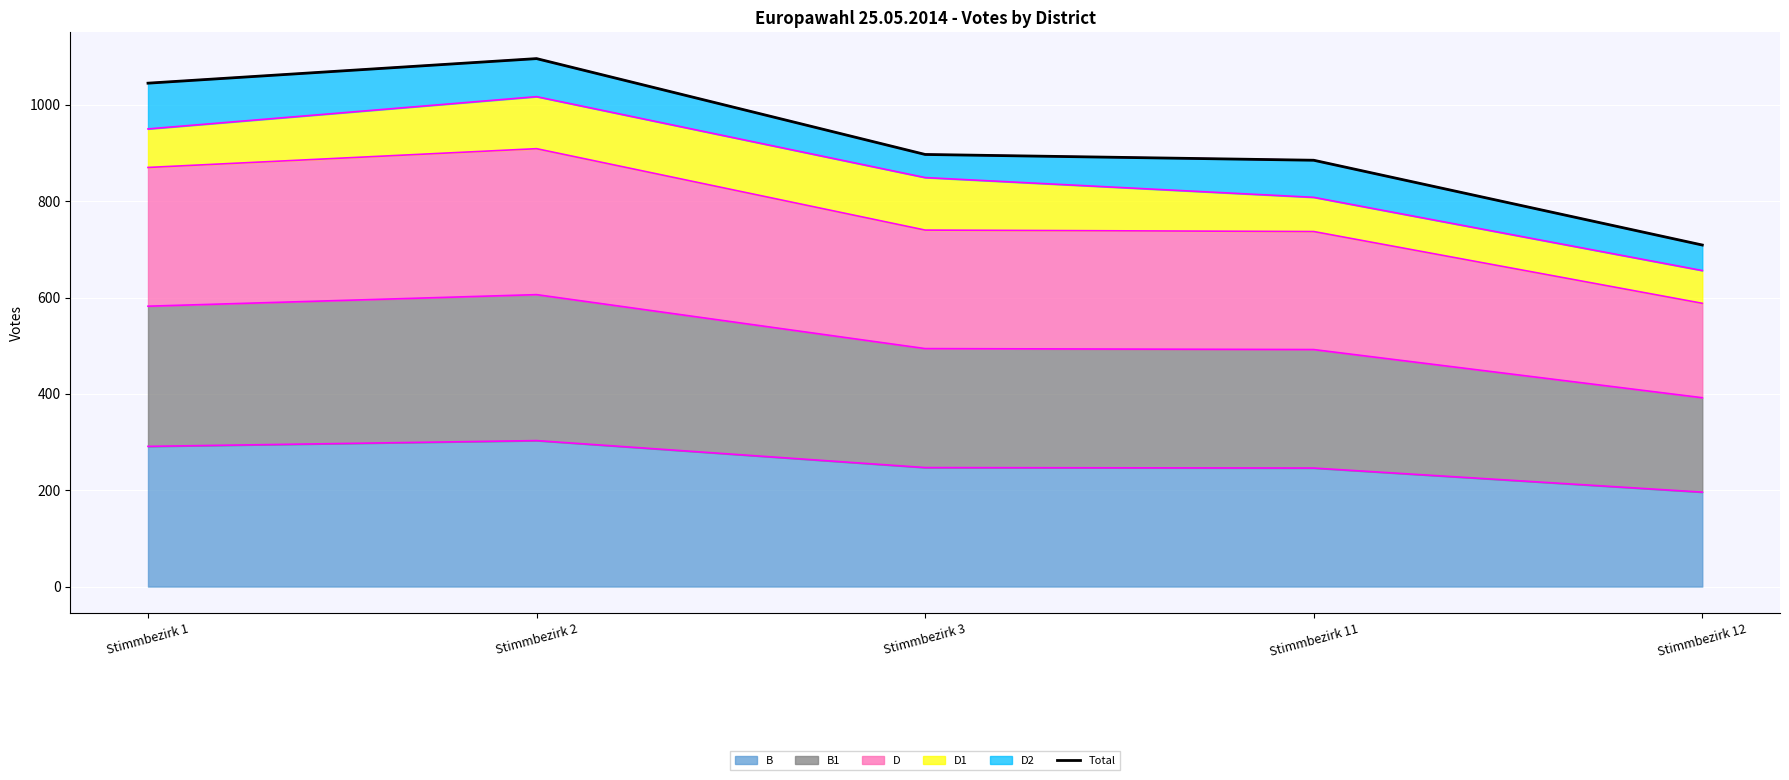

What is the sum of all values?

4632